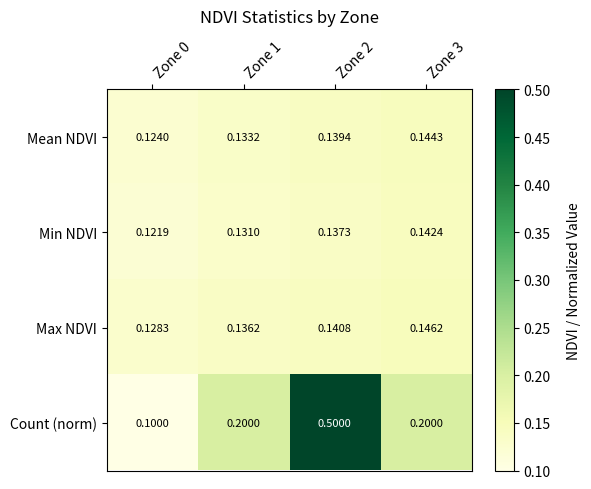

At Zone 1, list the series in order from smallest to largest.

Min NDVI, Mean NDVI, Max NDVI, Count (norm)